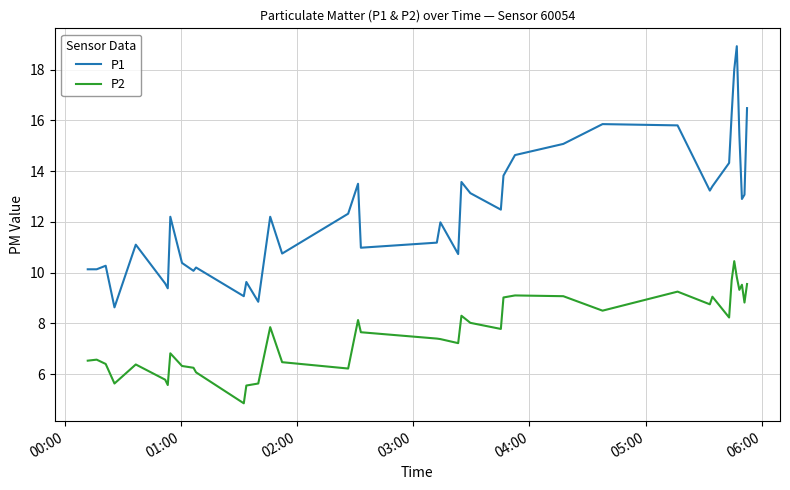

List the series in order of their peak value, lowest first.

P2, P1